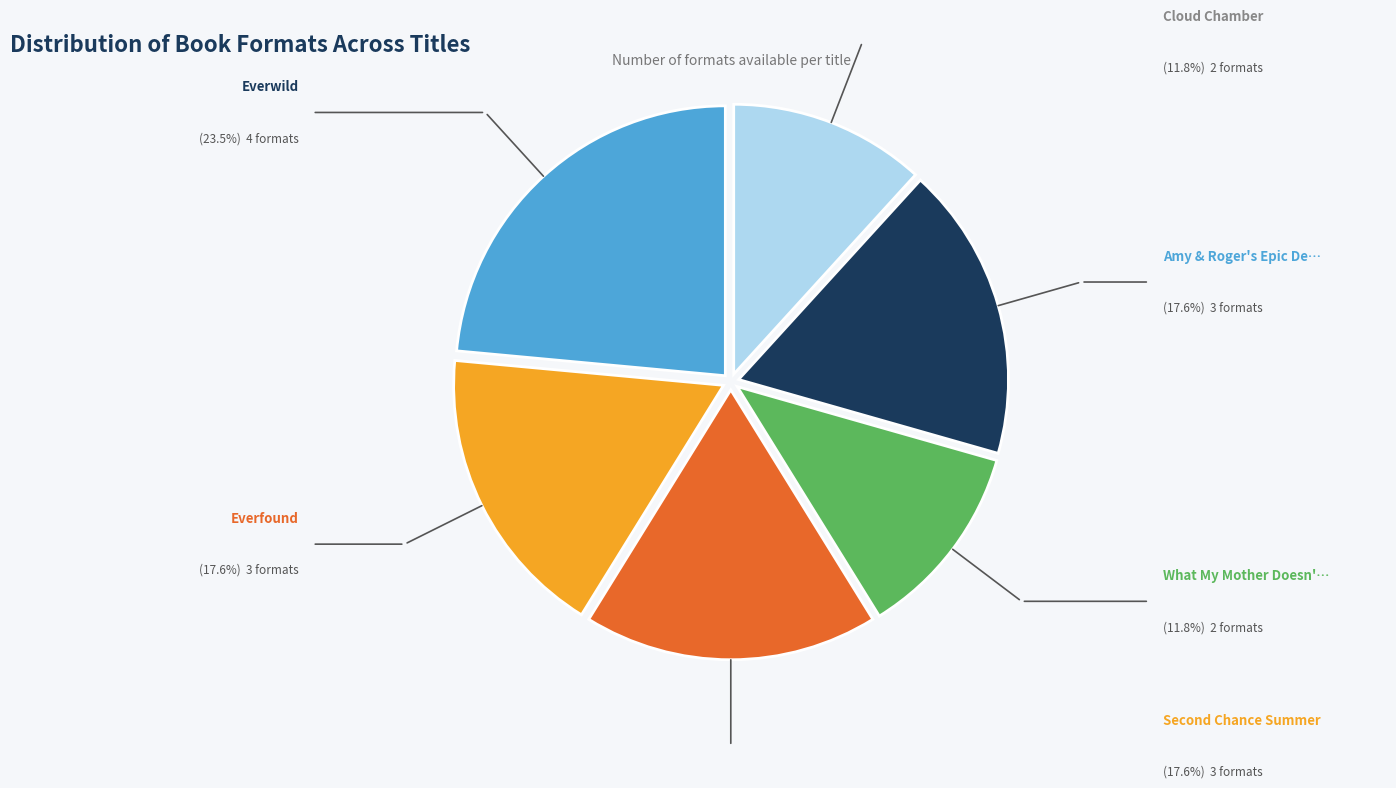

Is there a majority slice in this chart?

No